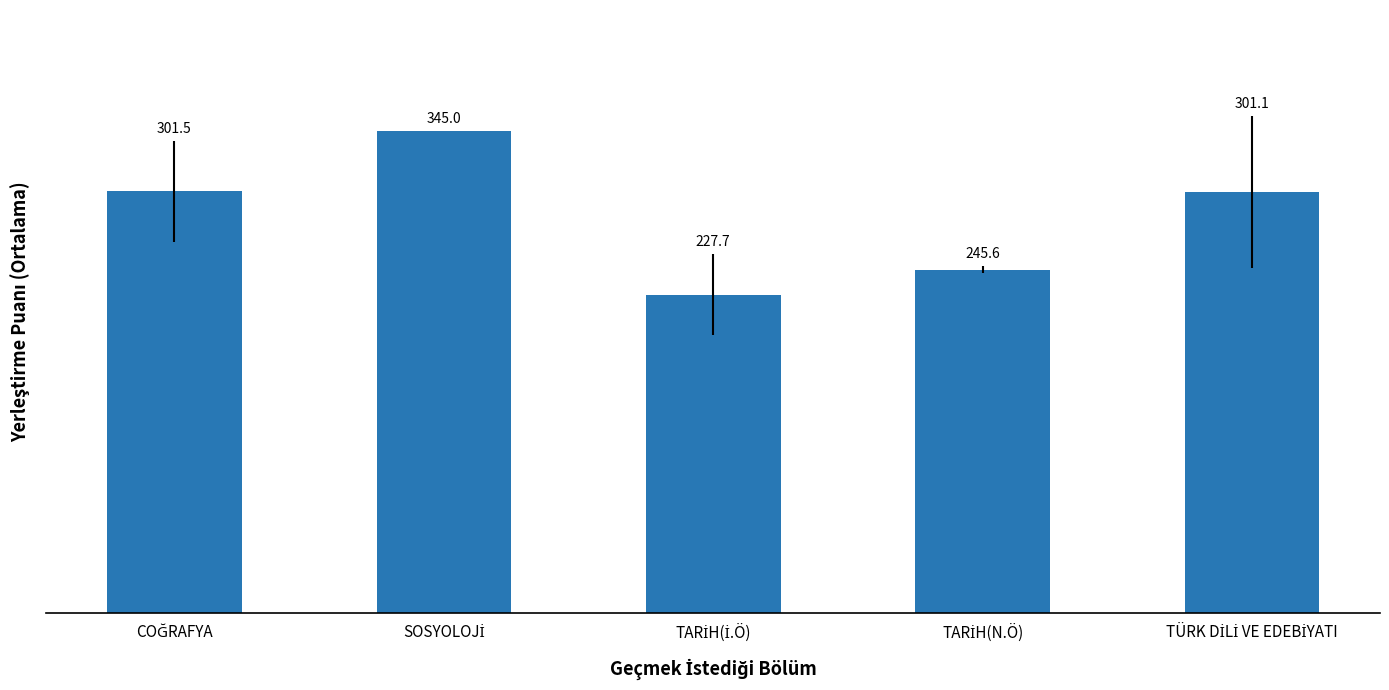

What is the value of the 1st bar from the left?

301.5